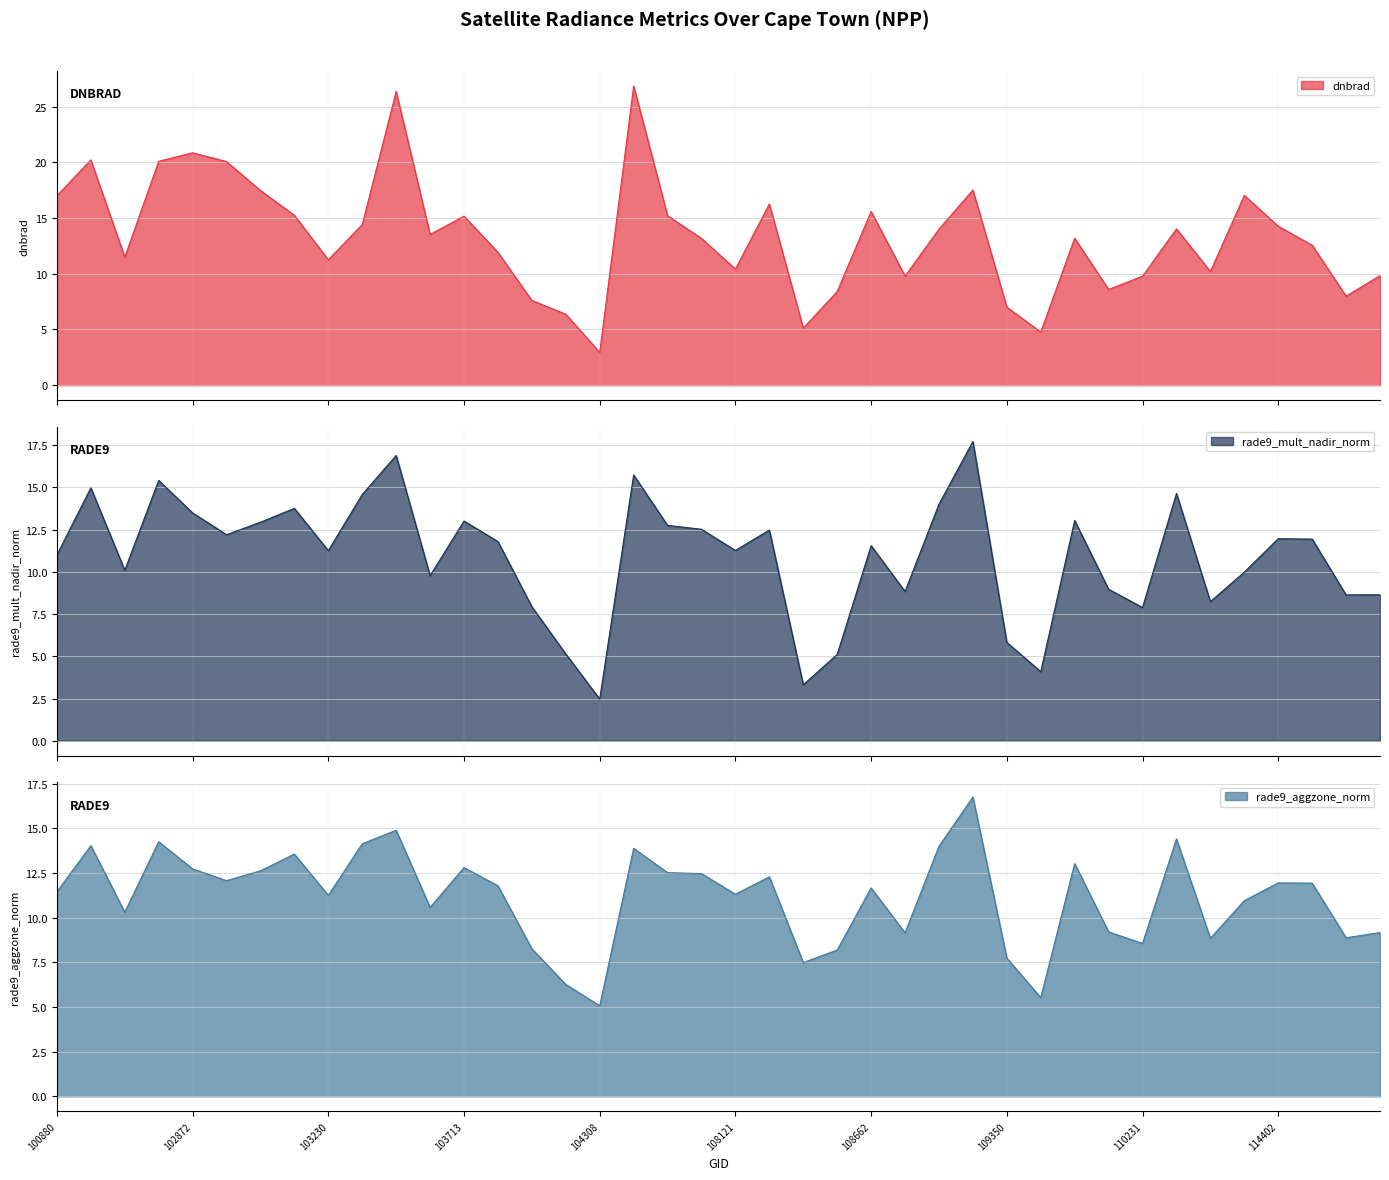

At 103713, list the series in order from smallest to largest.

rade9_aggzone_norm, rade9_mult_nadir_norm, dnbrad